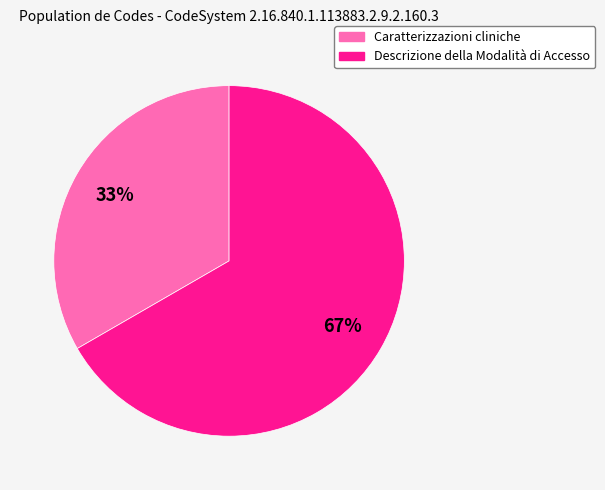

True or false: Caratterizzazioni cliniche accounts for 27% of the total.

False